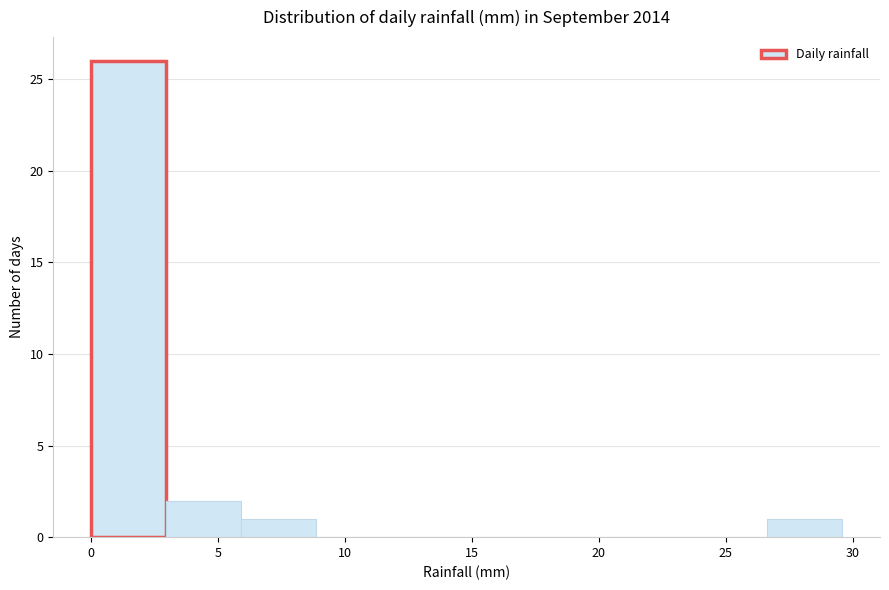

How tall is the bar that spans 6.0 to 9.0 on the x-axis? Neither the bar edges nor the heights are printed on the chart, so give them approximately, as read against the axes.

1